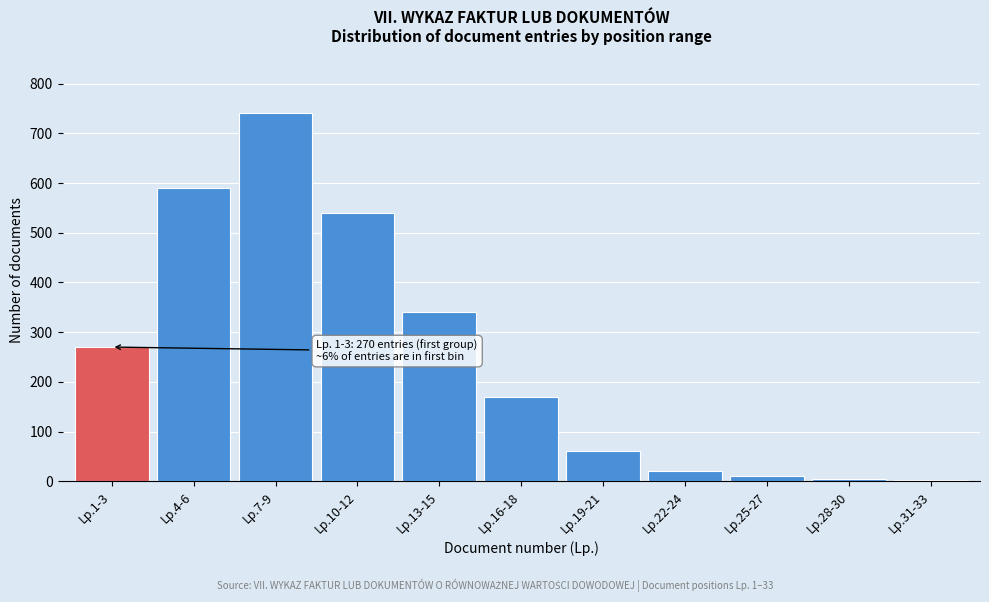

Where is the data nearest to the value 371?

Lp.13-15